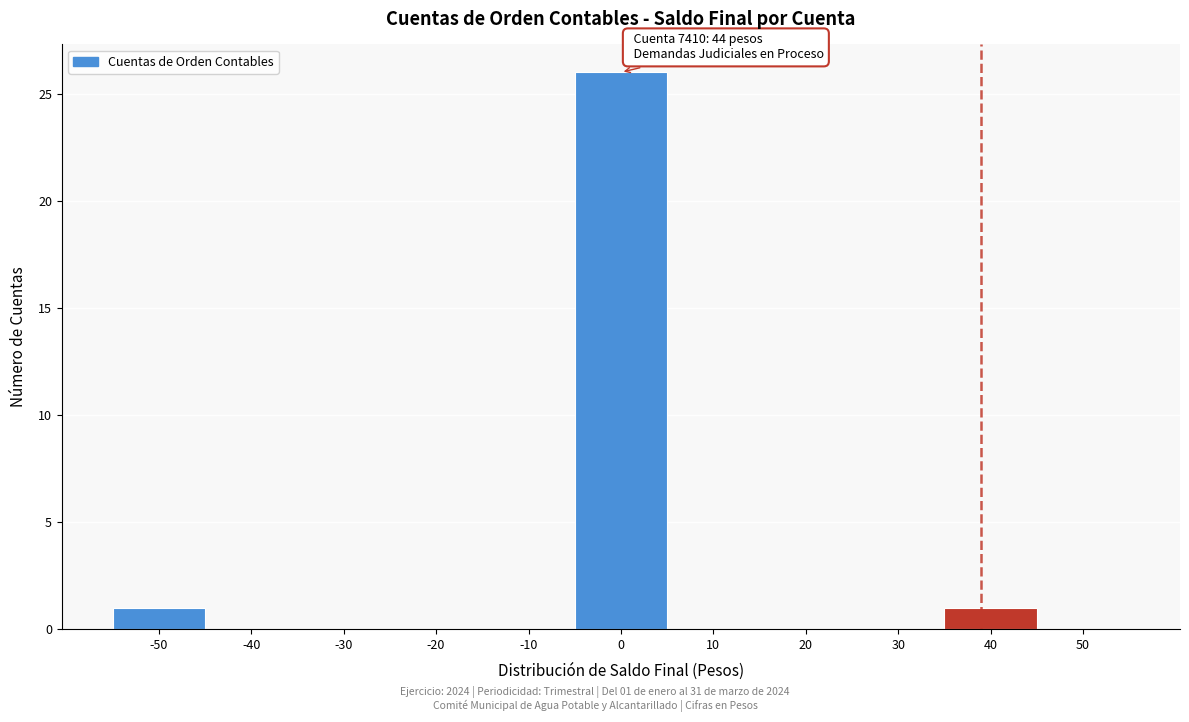

Reading right to left, list all the values displayed in this chart.

50=0	40=1	30=0	20=0	10=0	0=26	-10=0	-20=0	-30=0	-40=0	-50=1